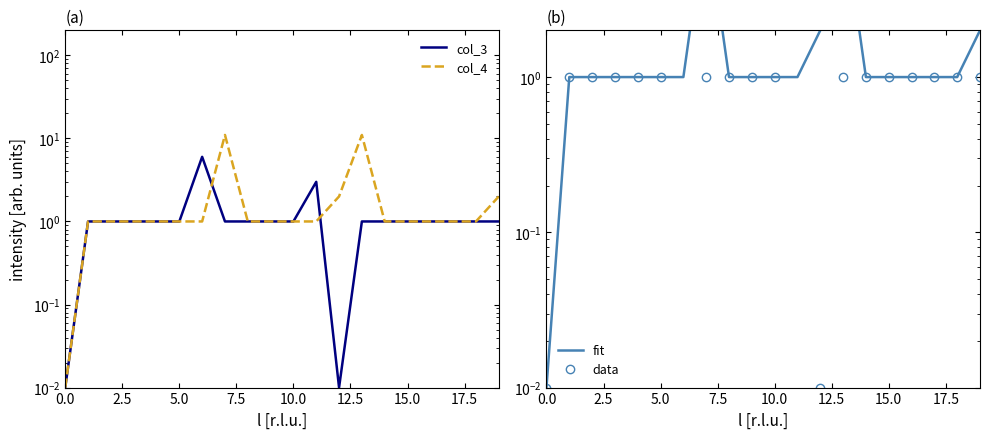

What is the average value of the col_3 series?

1.3